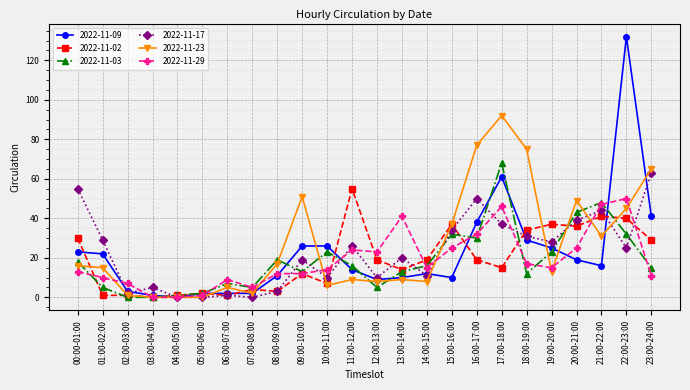

What is the sum of the 2022-11-29 values at 17:00-18:00 and 14:00-15:00?

61